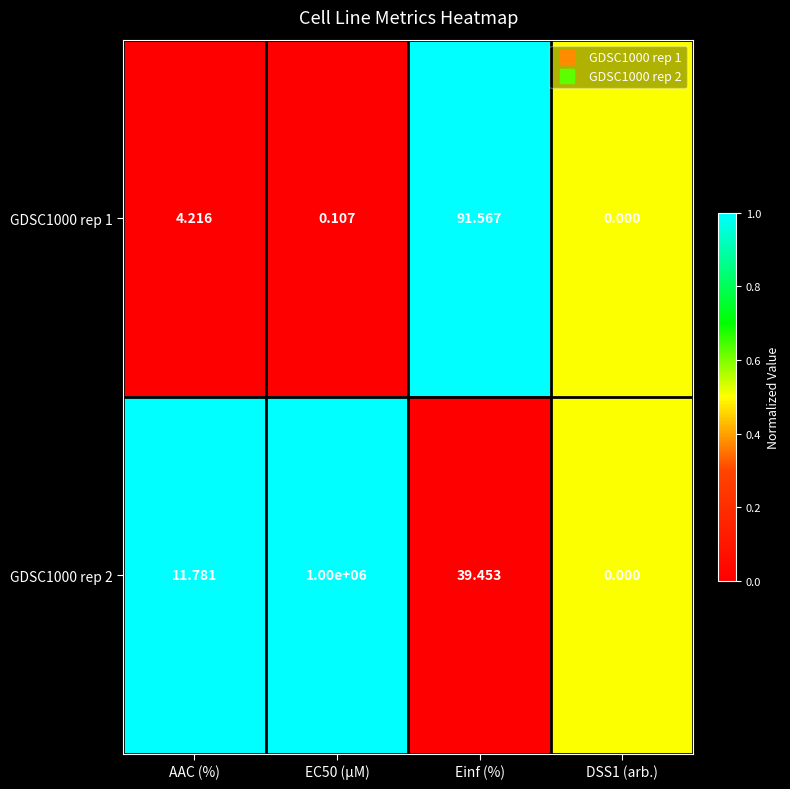

What is the total value across all series at EC50 (µM)?

1000000.1